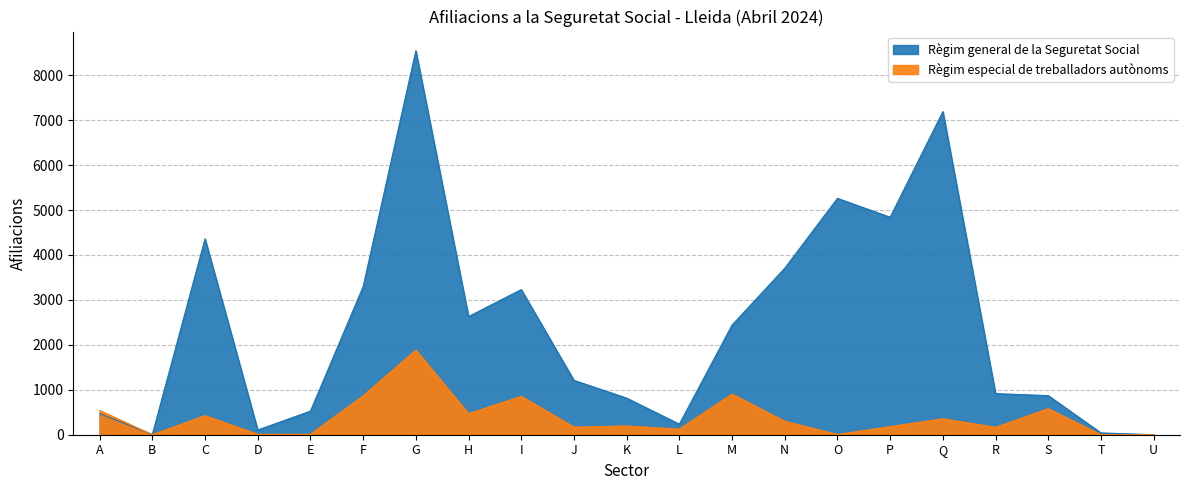

How many times do Règim general de la Seguretat Social and Règim especial de treballadors autònoms cross each other?

1